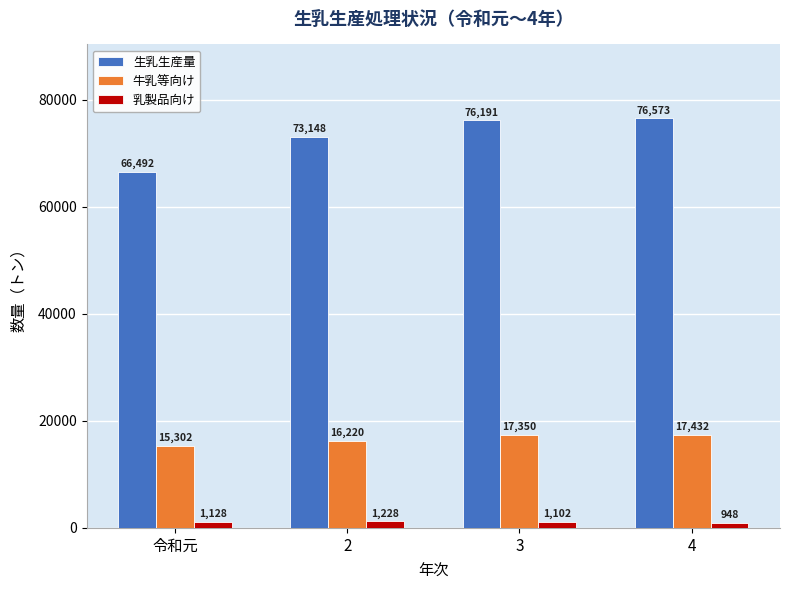

At which category does the chart reach its minimum across all series?

4